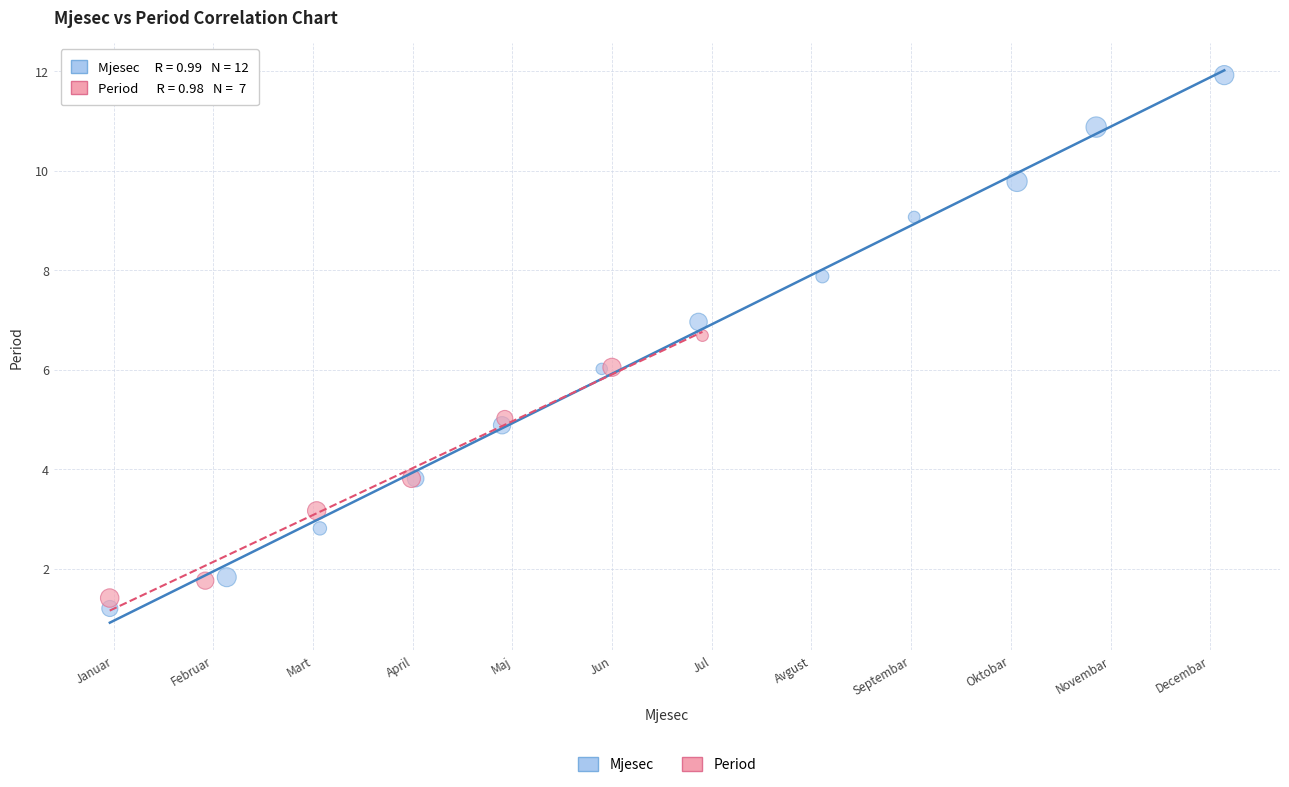

Which series reaches the maximum Y coordinate?

Mjesec